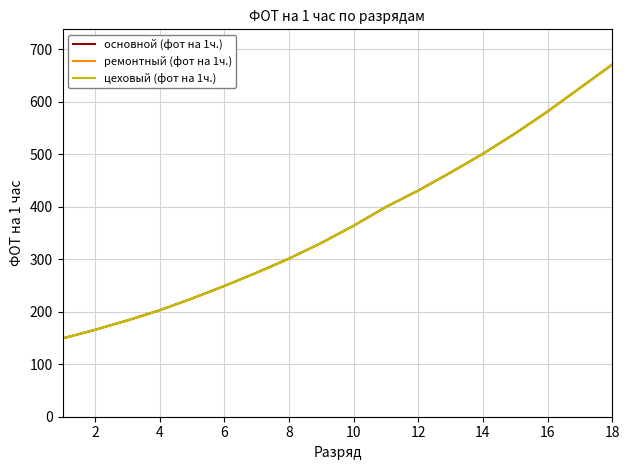

Reading right to left, extract all data points from this chart.

основной (фот на 1ч.): 670.6	625.9	581.2	539.5	500.7	465.0	430.7	399.4	363.6	330.8	301.0	274.2	248.9	225.0	202.7	183.3	165.4	149.0
ремонтный (фот на 1ч.): 670.6	625.9	581.2	539.5	500.7	465.0	430.7	399.4	363.6	330.8	301.0	274.2	248.9	225.0	202.7	183.3	165.4	149.0
цеховый (фот на 1ч.): 670.6	625.9	581.2	539.5	500.7	465.0	430.7	399.4	363.6	330.8	301.0	274.2	248.9	225.0	202.7	183.3	165.4	149.0